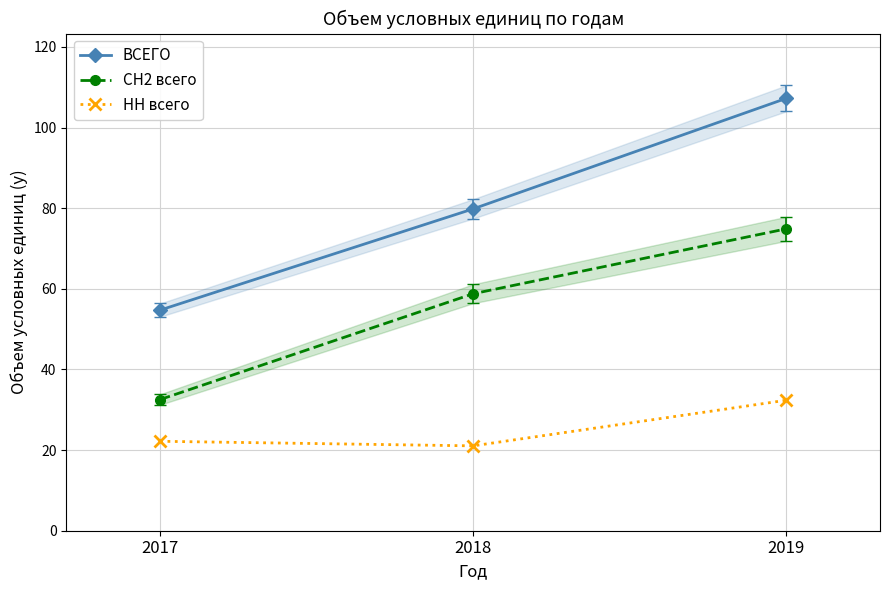

List the labels in order of НН всего value, smallest first.

2018, 2017, 2019